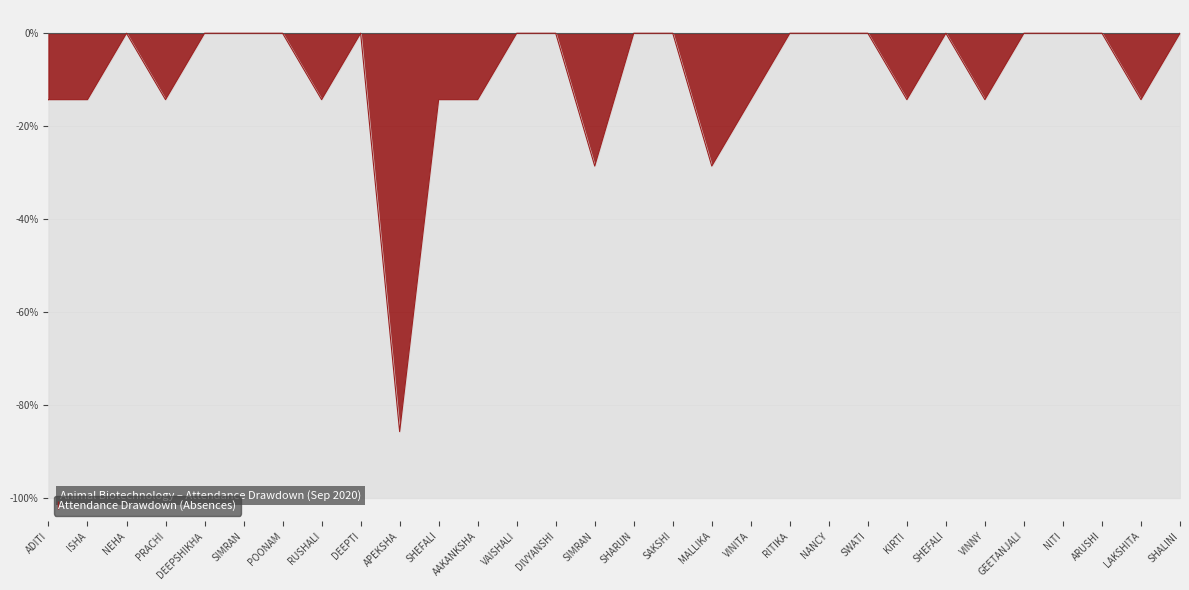

At which category does the chart reach its minimum across all series?

APEKSHA